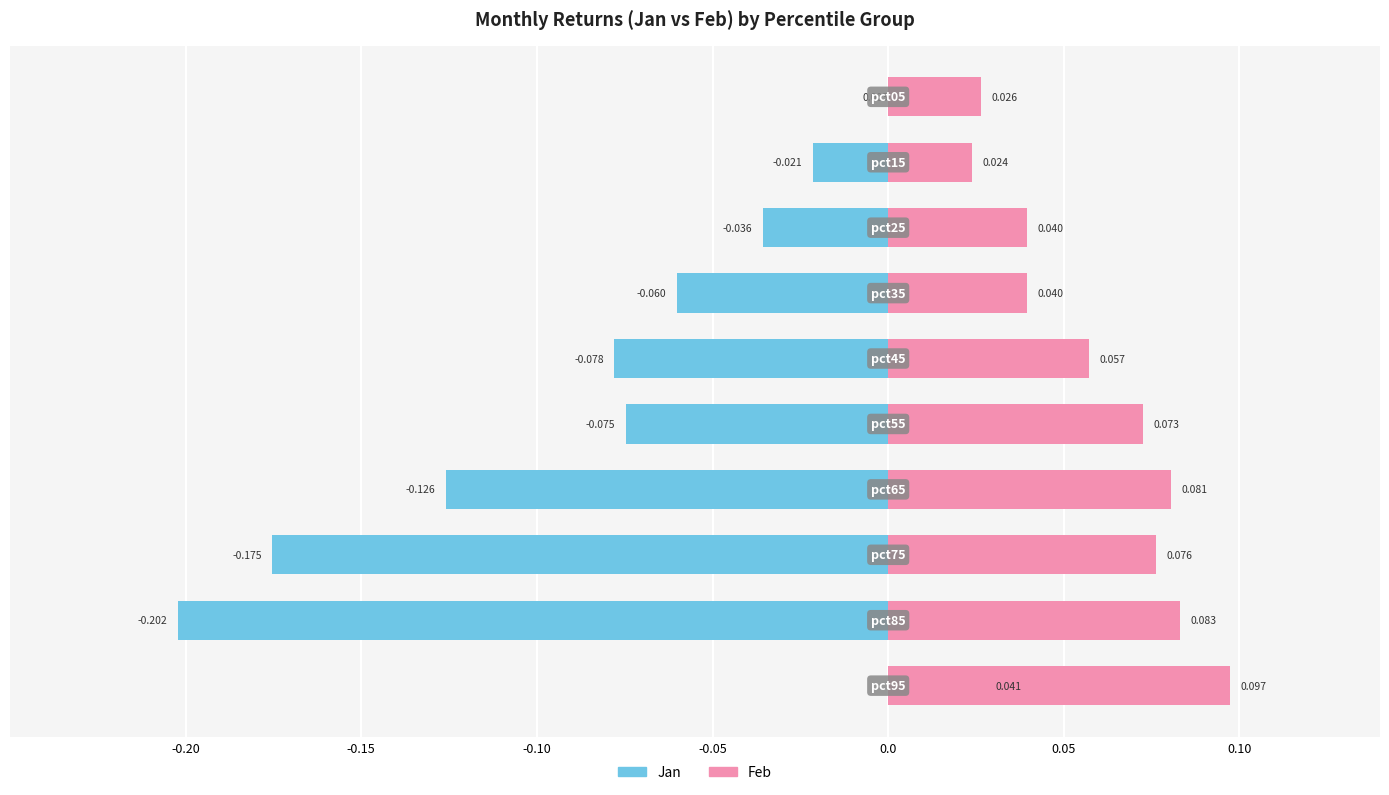

At 0.10, list the series in order from largest to smallest.

Feb, Jan